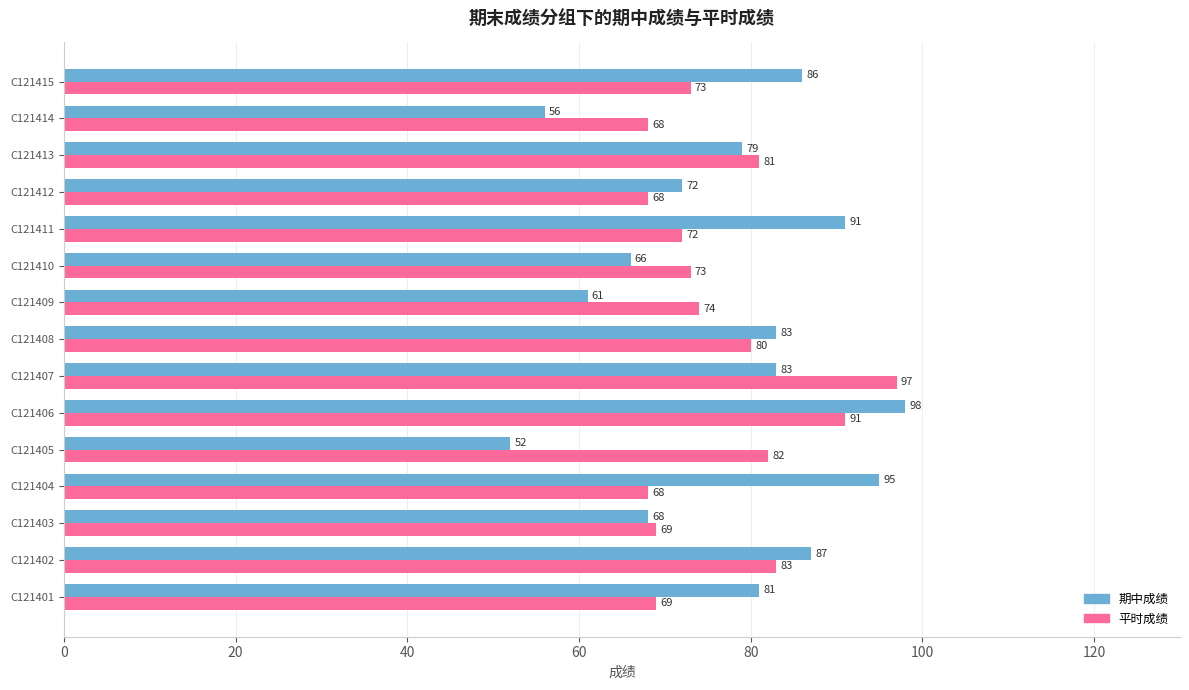

Where is 期中成绩 nearest to the value 75?

C121412